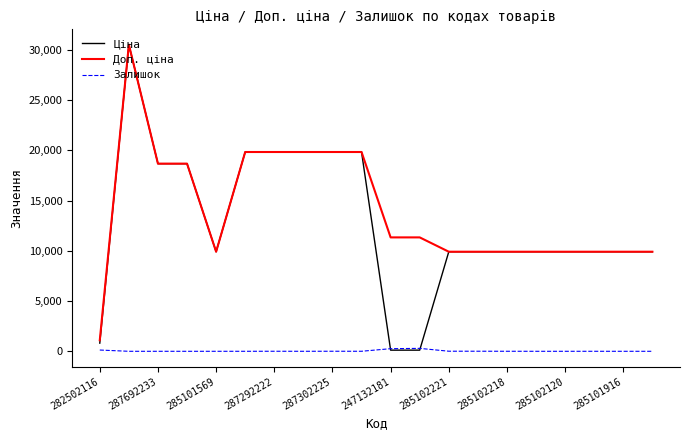

How many series are shown in this chart?

3